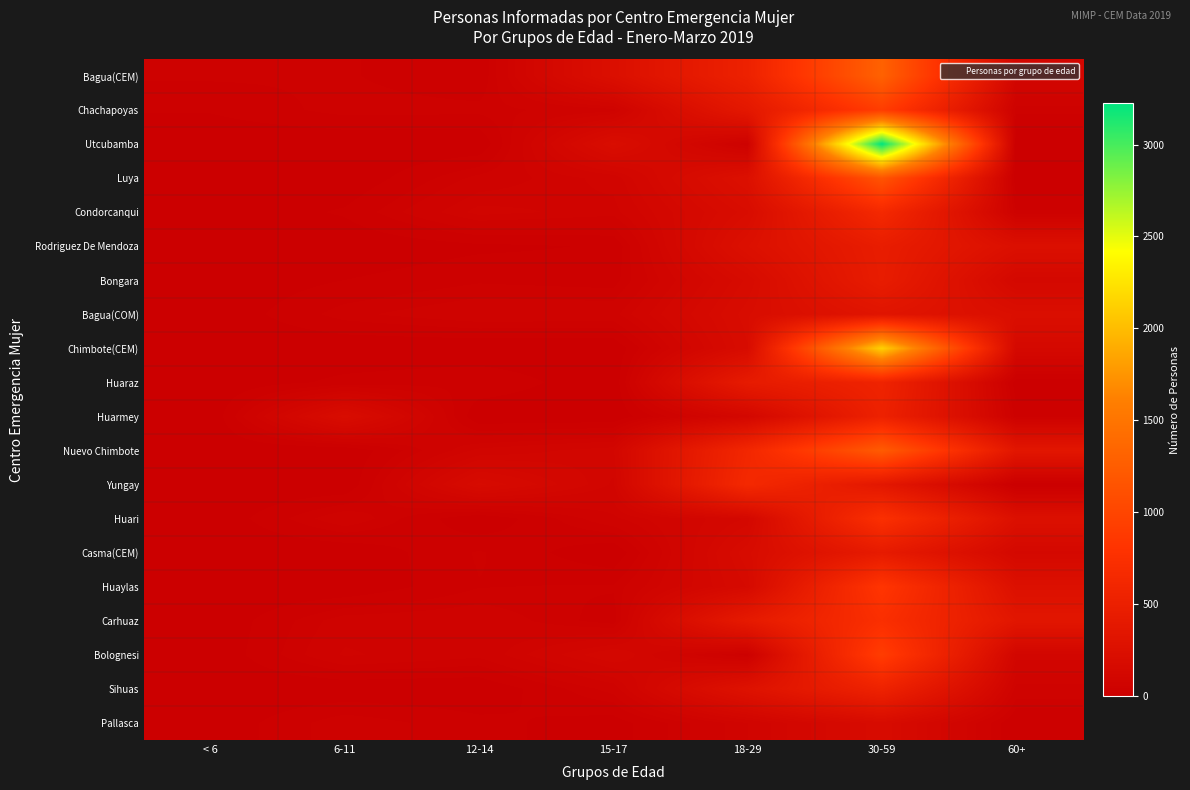

How many distinct data groups are displayed?

20